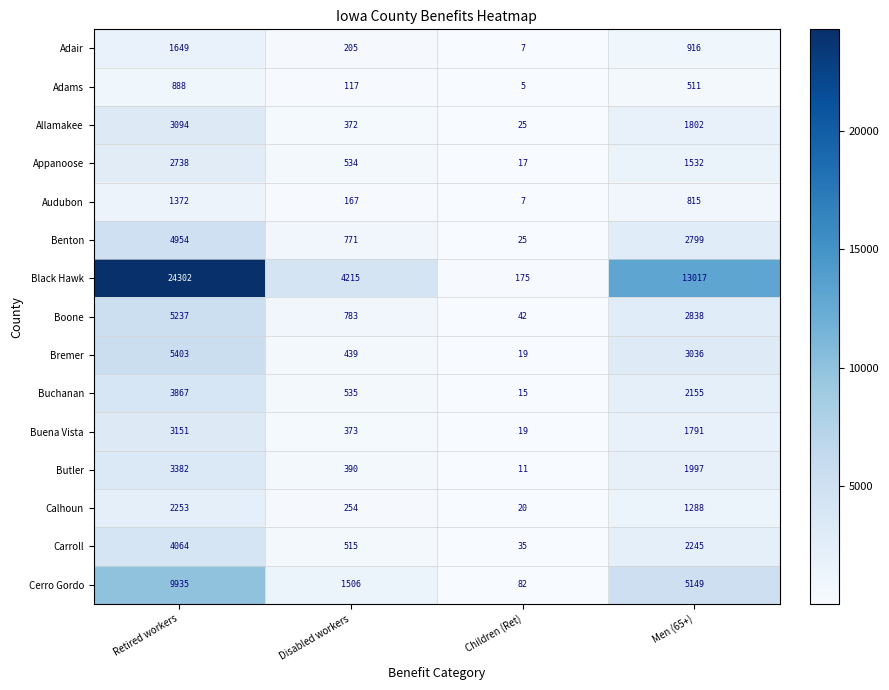

What is the difference between the maximum and minimum values in the Adair series?

1642